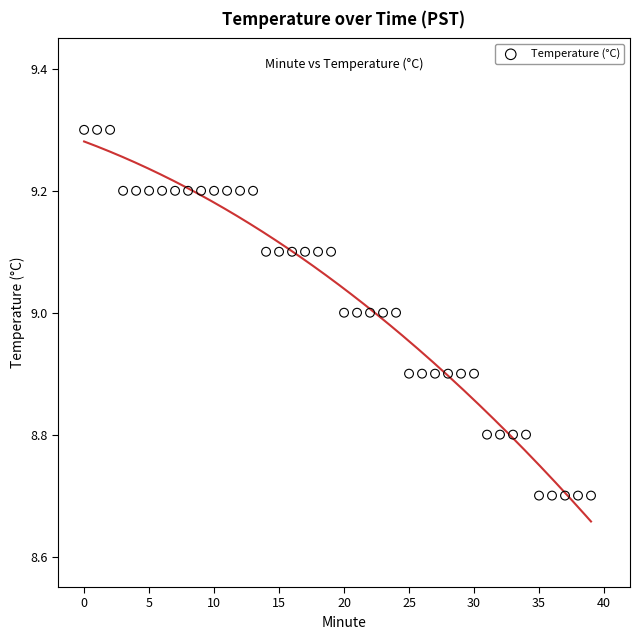

What is the range of Y values (max minus min)?

0.6